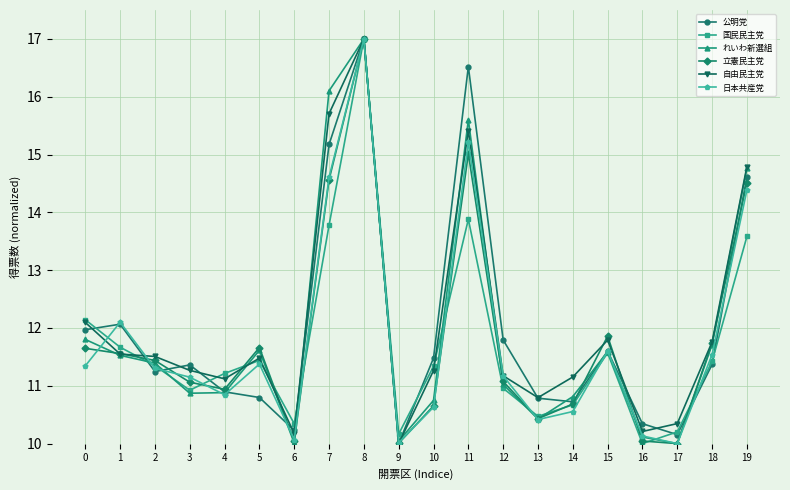

How many lines are shown in the chart?

6